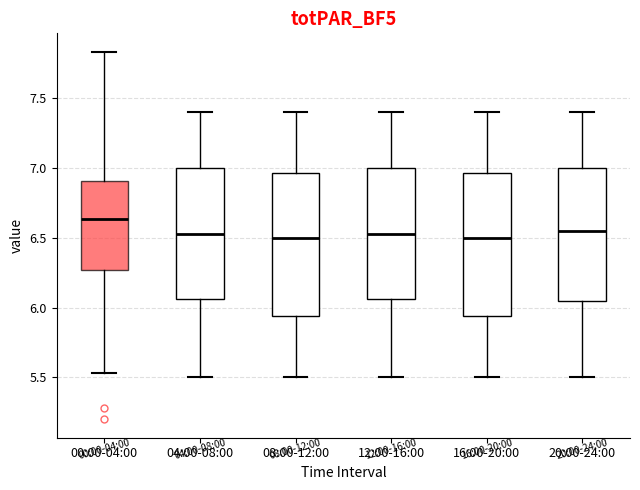

Reading left to right, read every box against the y-axis: the position of its median line, the range the box covers, and the ends of its whiskers. The values are not printed on the chart, so give them approximately, as read against the axis.

00:00-04:00: median 6.65, box 6.25 to 6.90, whiskers 5.55 to 7.85
04:00-08:00: median 6.55, box 6.05 to 7.00, whiskers 5.50 to 7.40
08:00-12:00: median 6.50, box 5.95 to 6.95, whiskers 5.50 to 7.40
12:00-16:00: median 6.55, box 6.05 to 7.00, whiskers 5.50 to 7.40
16:00-20:00: median 6.50, box 5.95 to 6.95, whiskers 5.50 to 7.40
20:00-24:00: median 6.55, box 6.05 to 7.00, whiskers 5.50 to 7.40